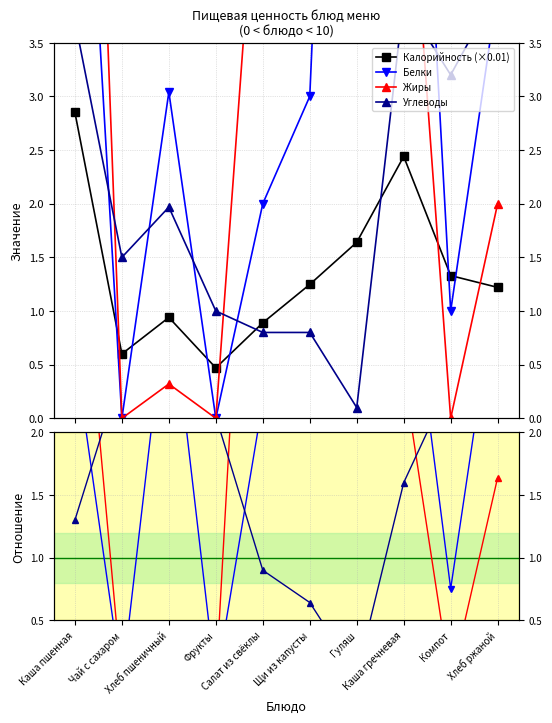

What is the approximate value of Белки at Компот?

1.0